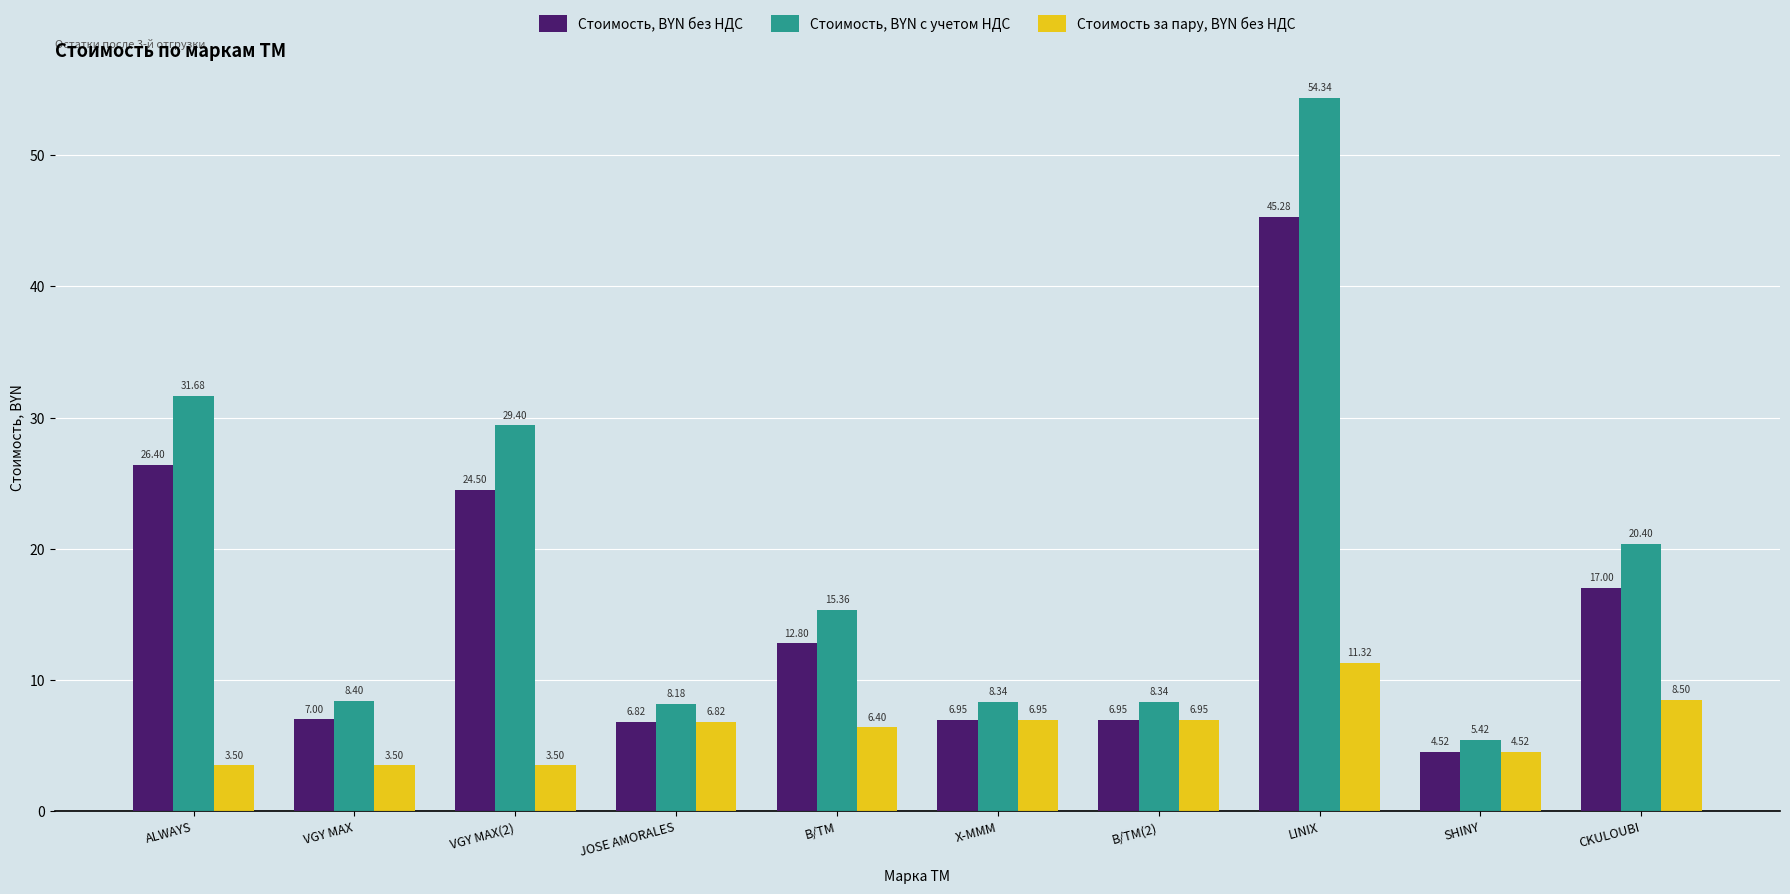

Between ALWAYS and LINIX, which series saw the biggest shift?

Стоимость, BYN с учетом НДС